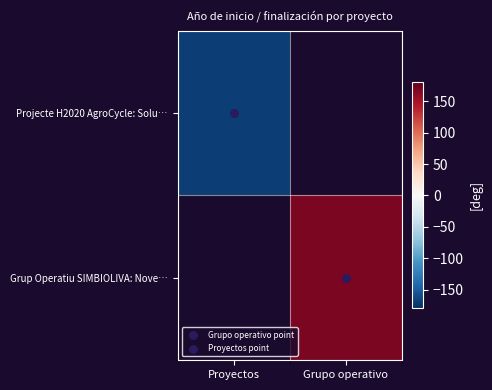

The value of Grup Operatiu SIMBIOLIVA: Nove… at Grupo operativo is 170.0. True or false?

True